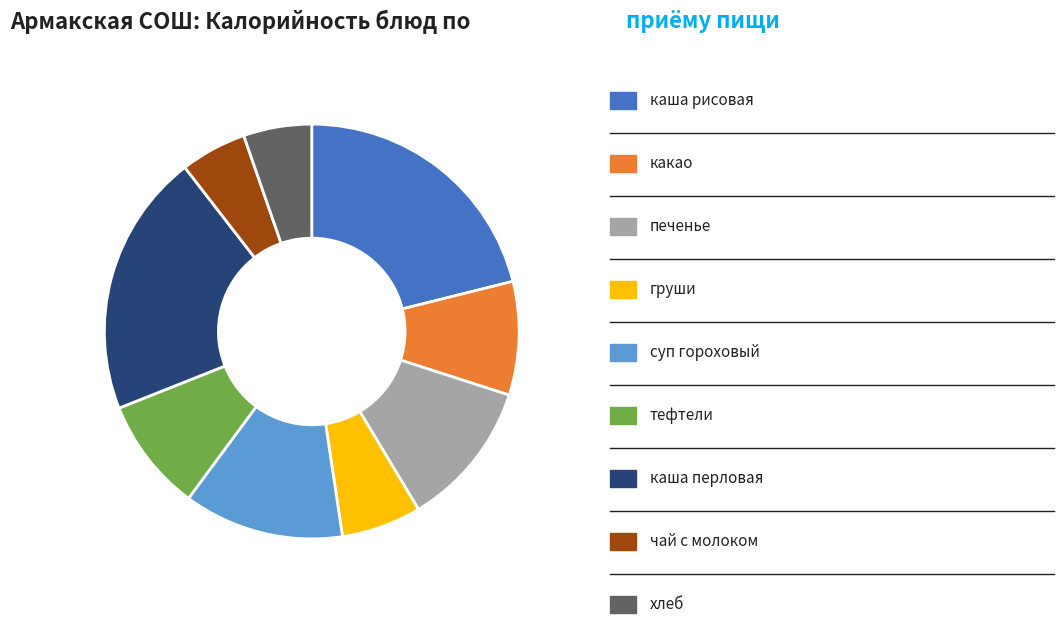

Is there any slice that represents more than half of the pie?

No